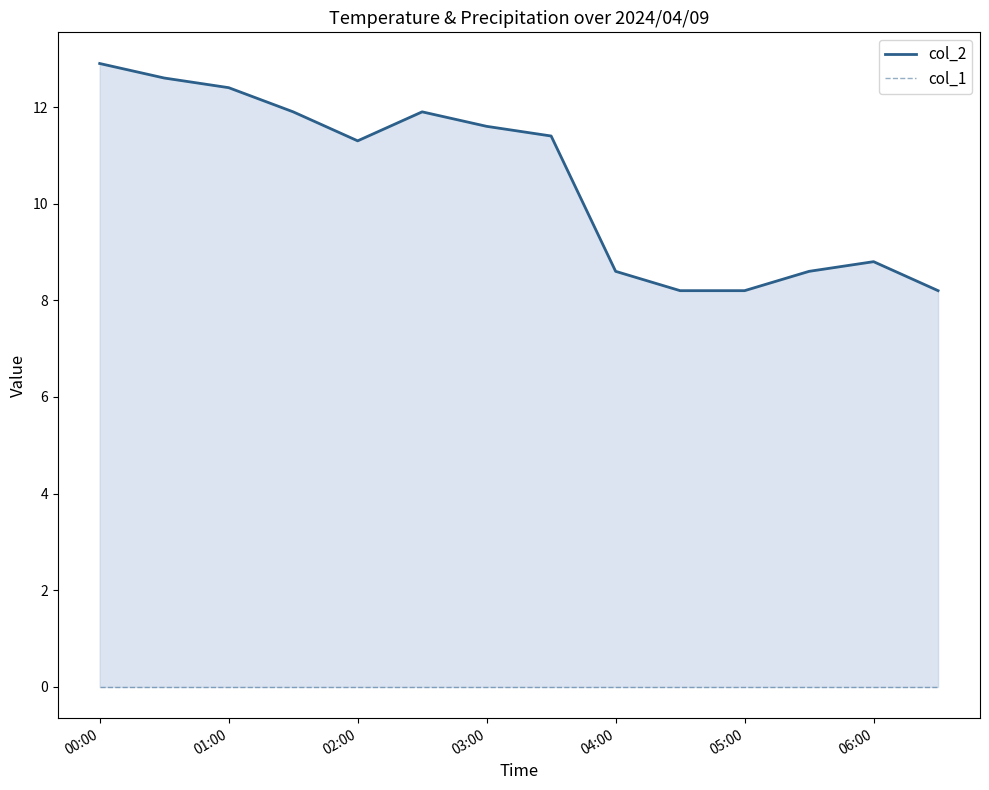

Which series has the largest total across all categories?

col_2